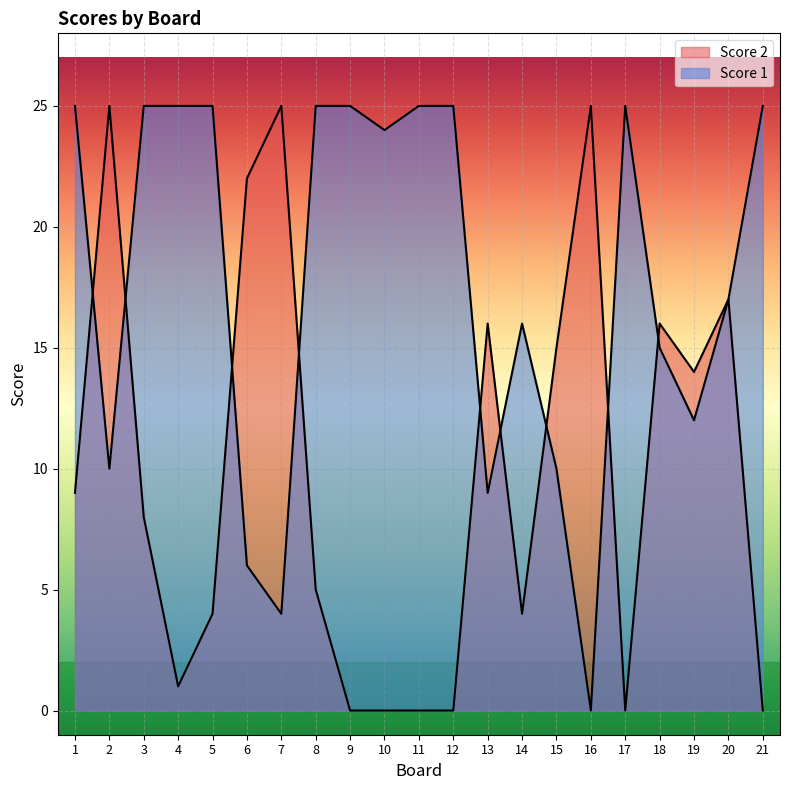

At how many categories does at least one series exceed 18?

15